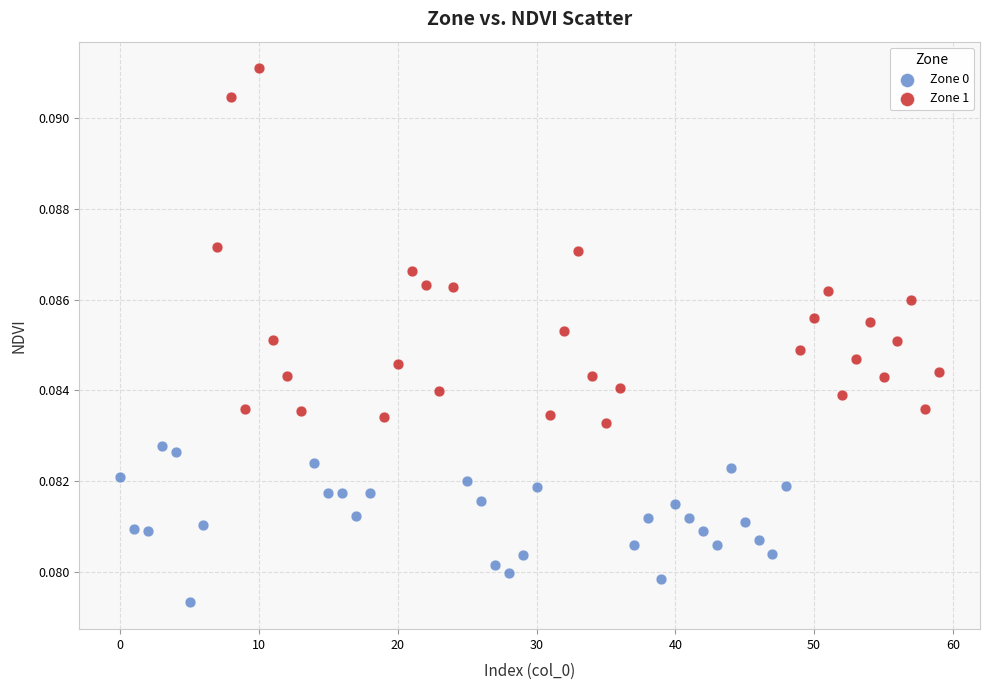

Which series has the widest spread of Y values?

Zone 1